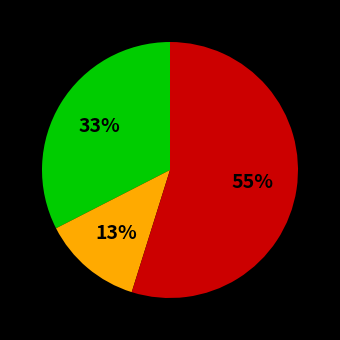

Does any single category account for the majority?

Yes